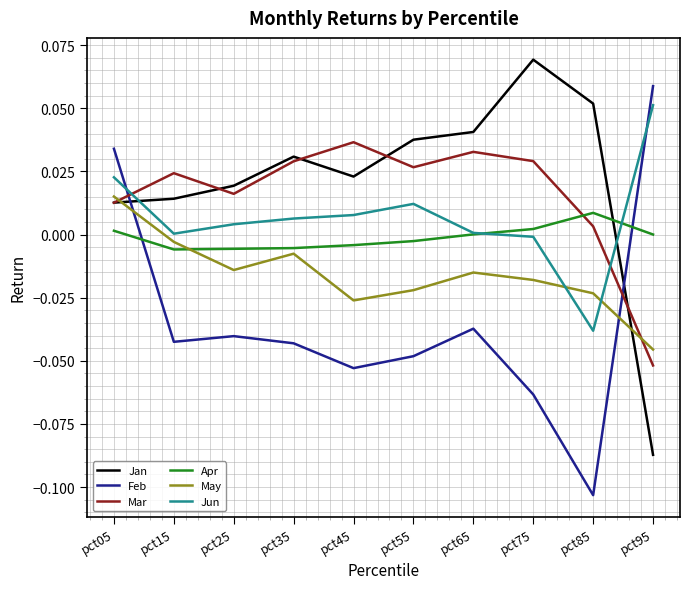

After their last crossing, which series has the higher values: Apr or Jun?

Jun